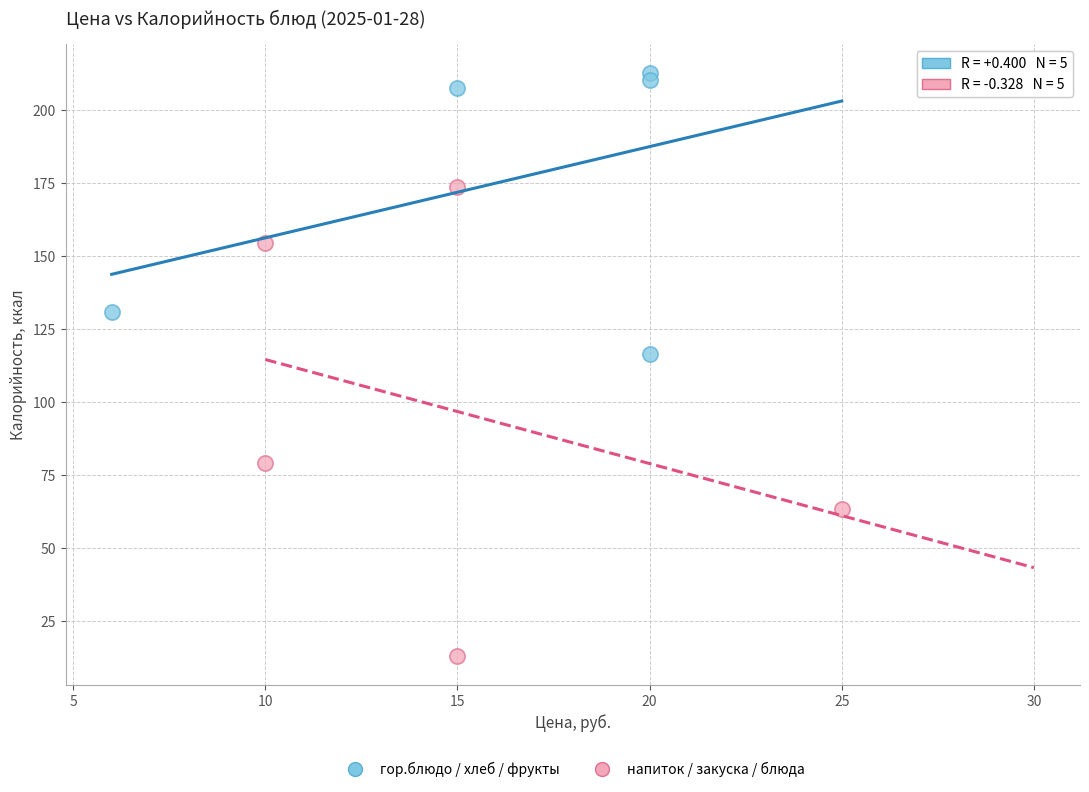

Which series has the largest Y range (max minus min)?

напиток / закуска / блюда